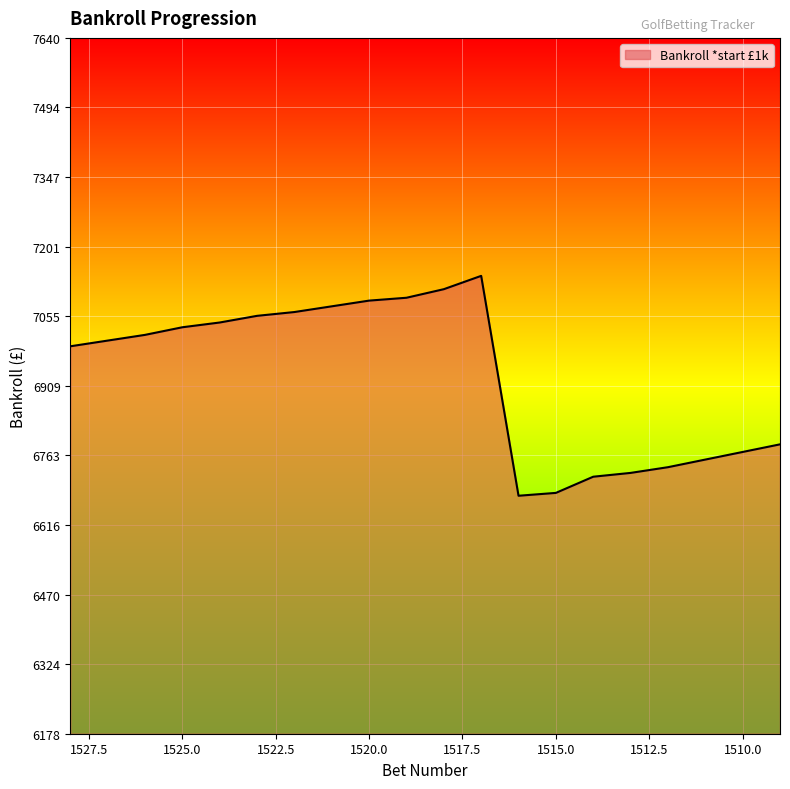

What is the difference between the second highest and minimum values?

434.0